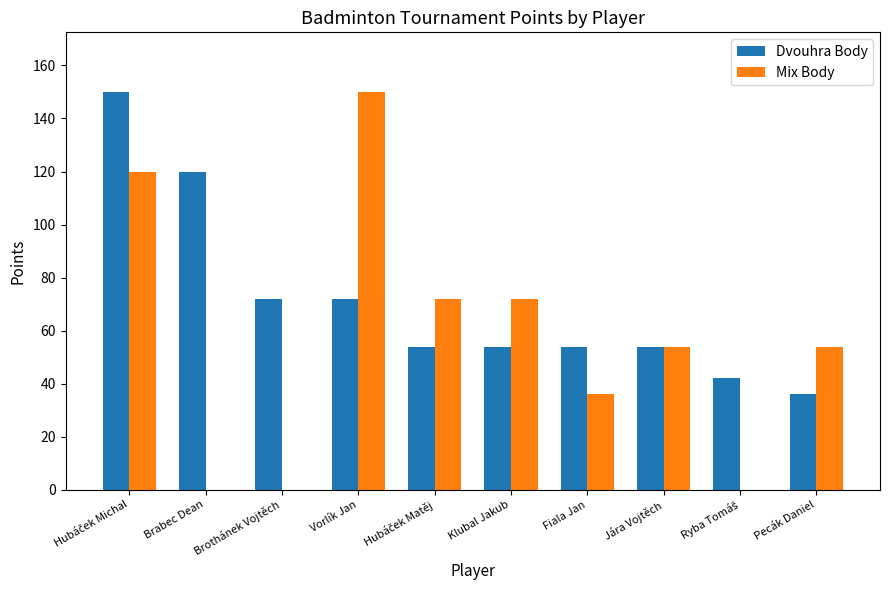

Between Brothánek Vojtěch and Pecák Daniel, which series saw the biggest shift?

Mix Body